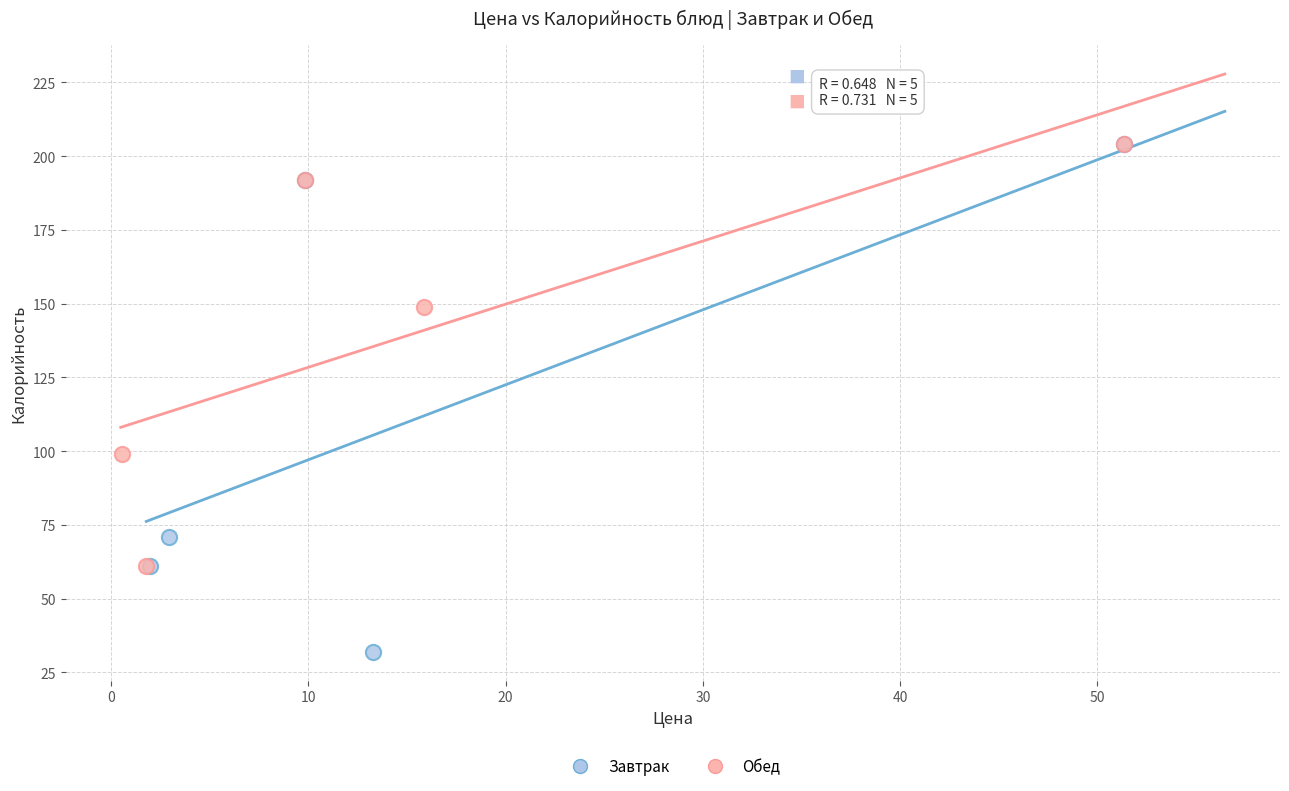

Which series contains the lowest Y value?

Завтрак